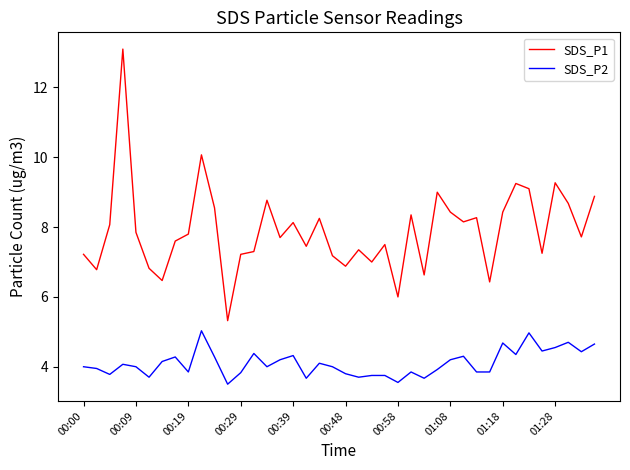

List the series in order of their overall mean, highest first.

SDS_P1, SDS_P2